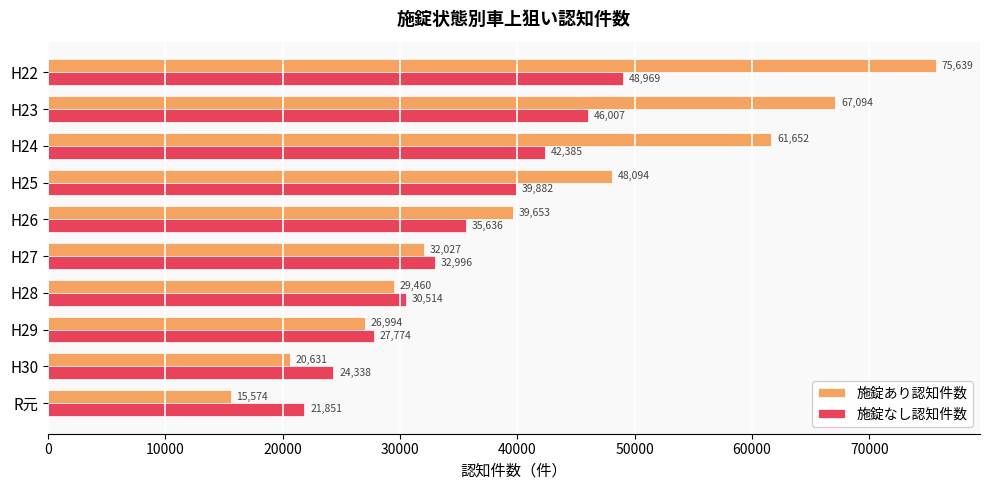

At which label is 施錠あり認知件数 closest to 45606?

H25